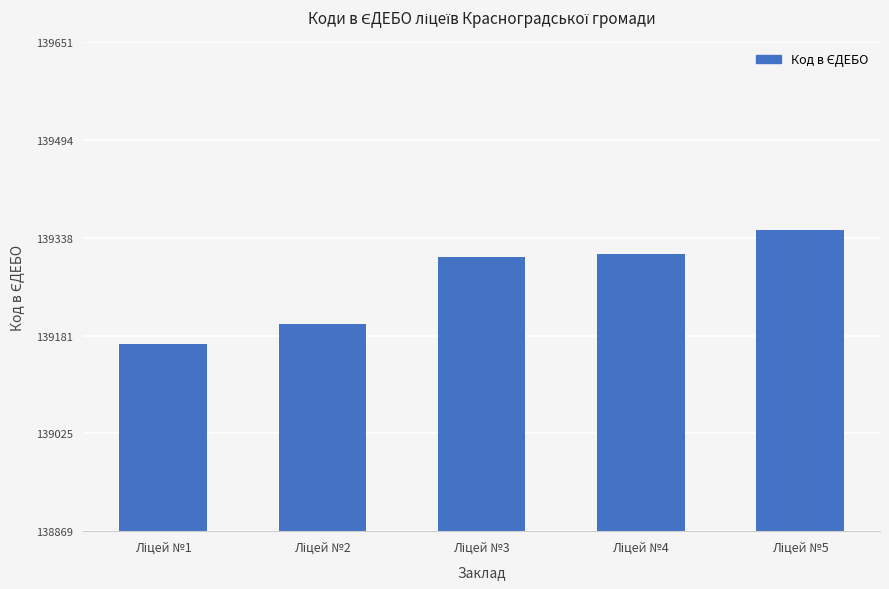

What is the value of the 5th bar from the left?

139351